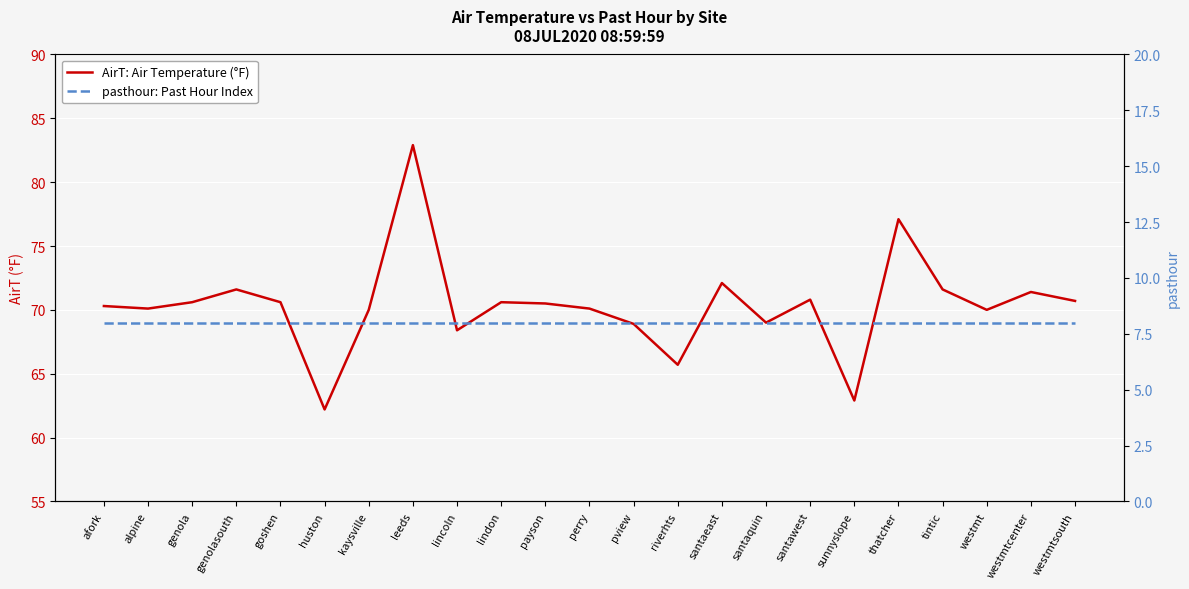

At which category does the chart reach its peak across all series?

leeds